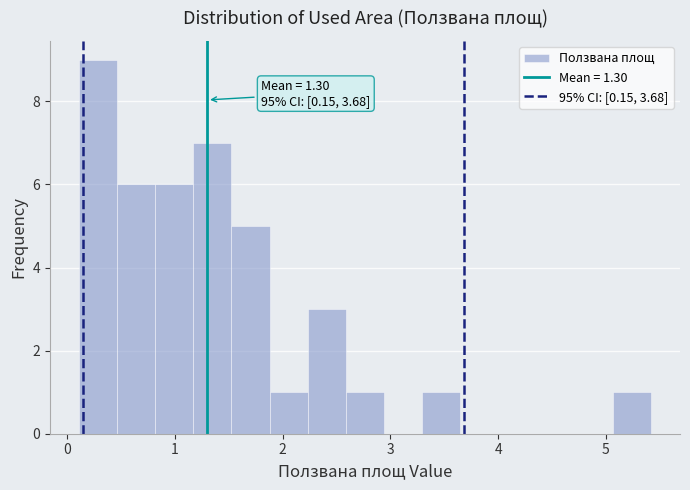

Read against the x-axis, roughly where is the centre of the tallest bar?

0.3